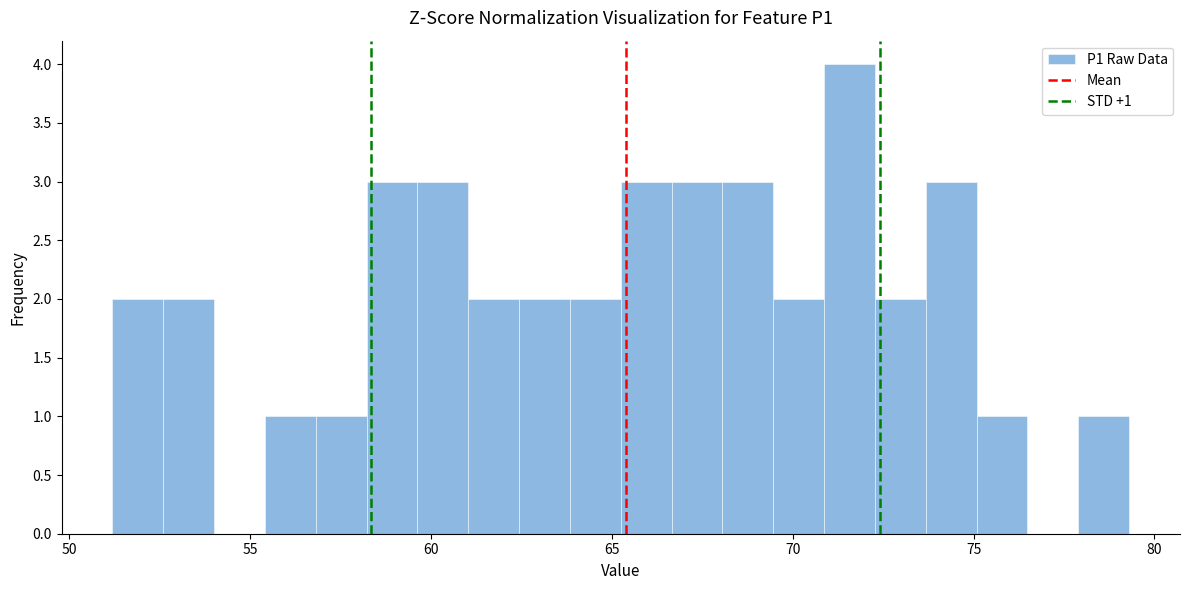

Read against the x-axis, roughly where is the centre of the tallest bar?

71.5